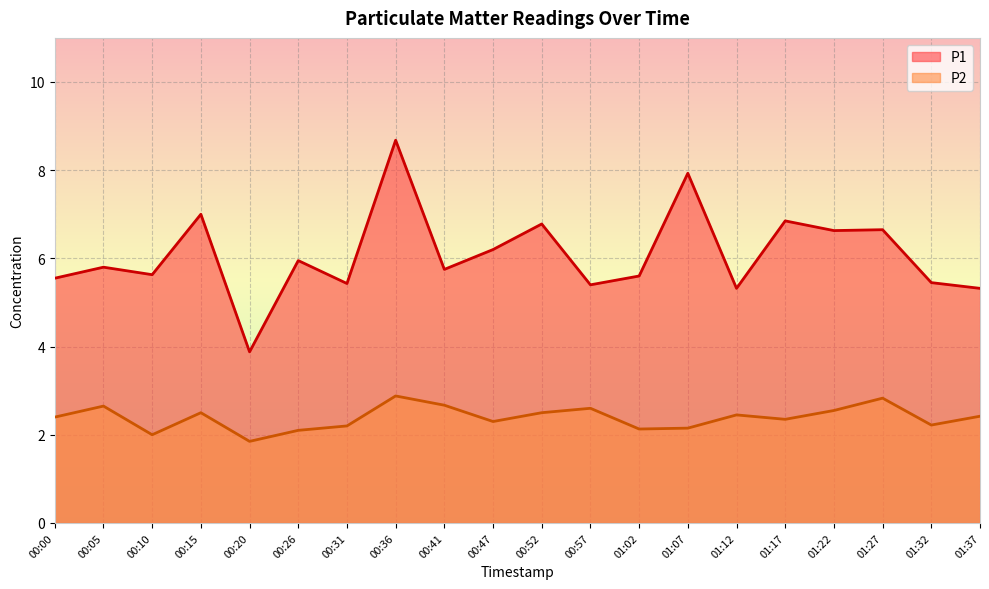

How many lines are shown in the chart?

2